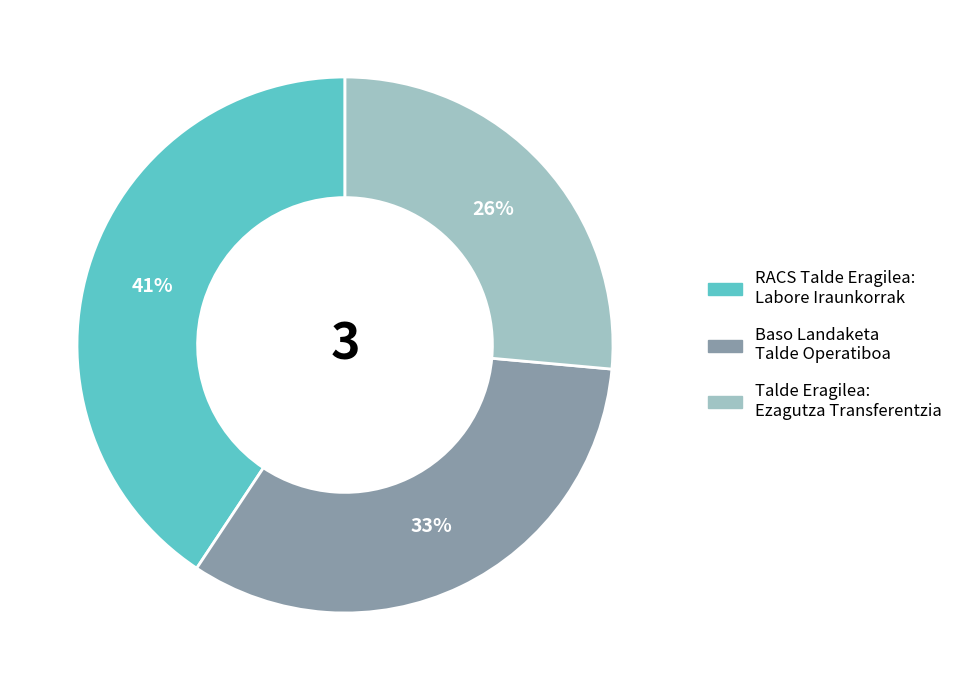

Combined, do Baso Landaketa Talde Operatiboa and Talde Eragilea: Ezagutza Transferentzia account for over 50%?

Yes